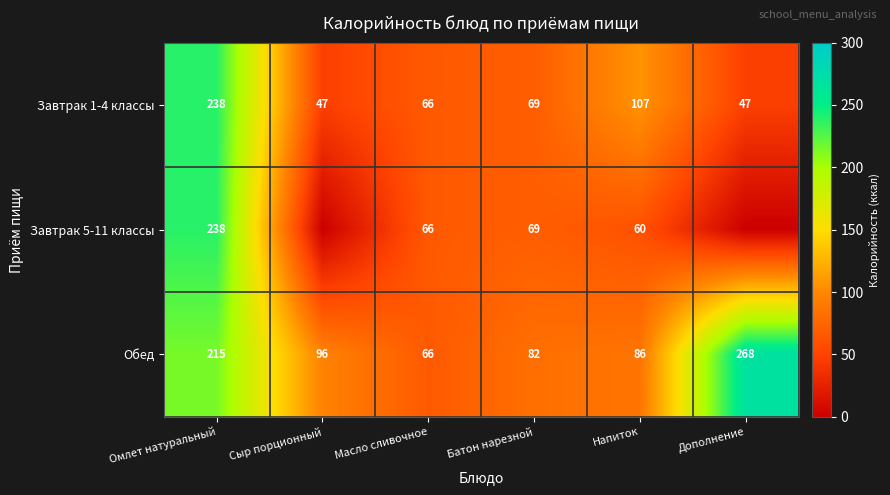

Which series changed the most between Масло сливочное and Батон нарезной?

Обед